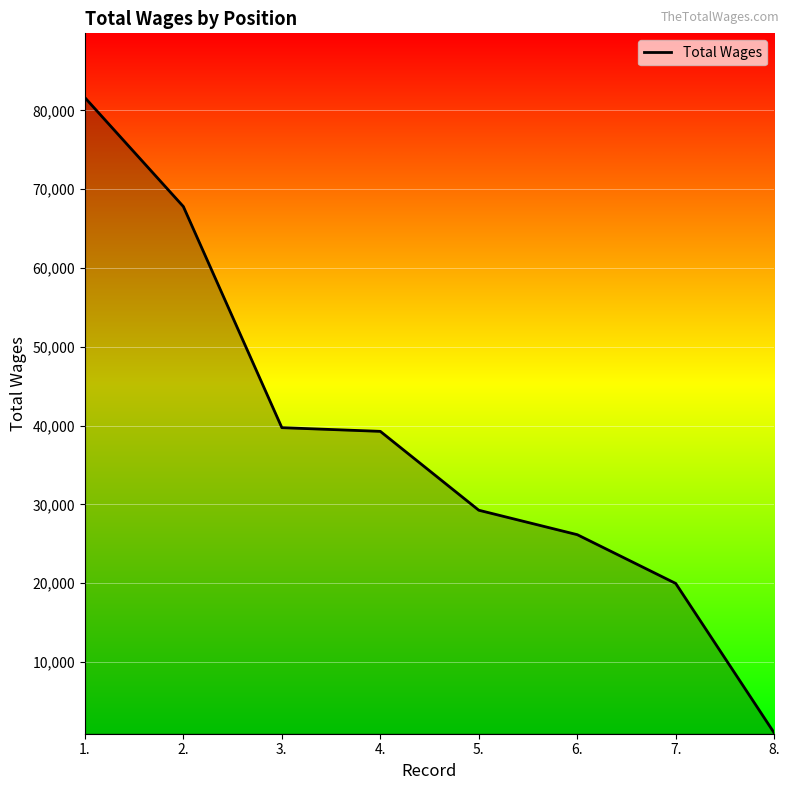

What is the approximate value at 3., to the nearest 10?

39740